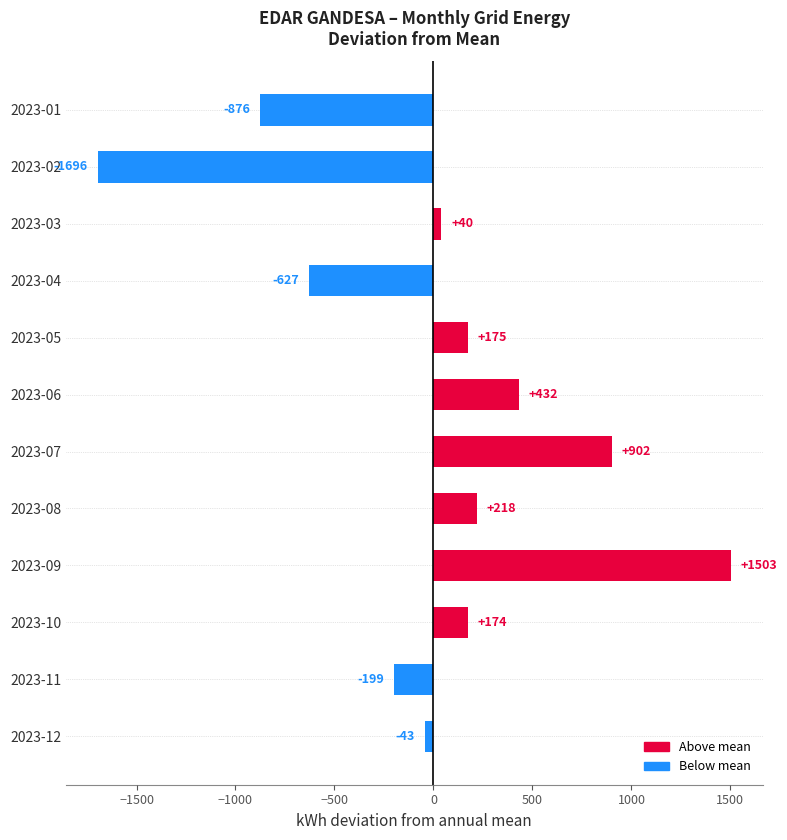

Where is the data nearest to the value -96?

2023-12